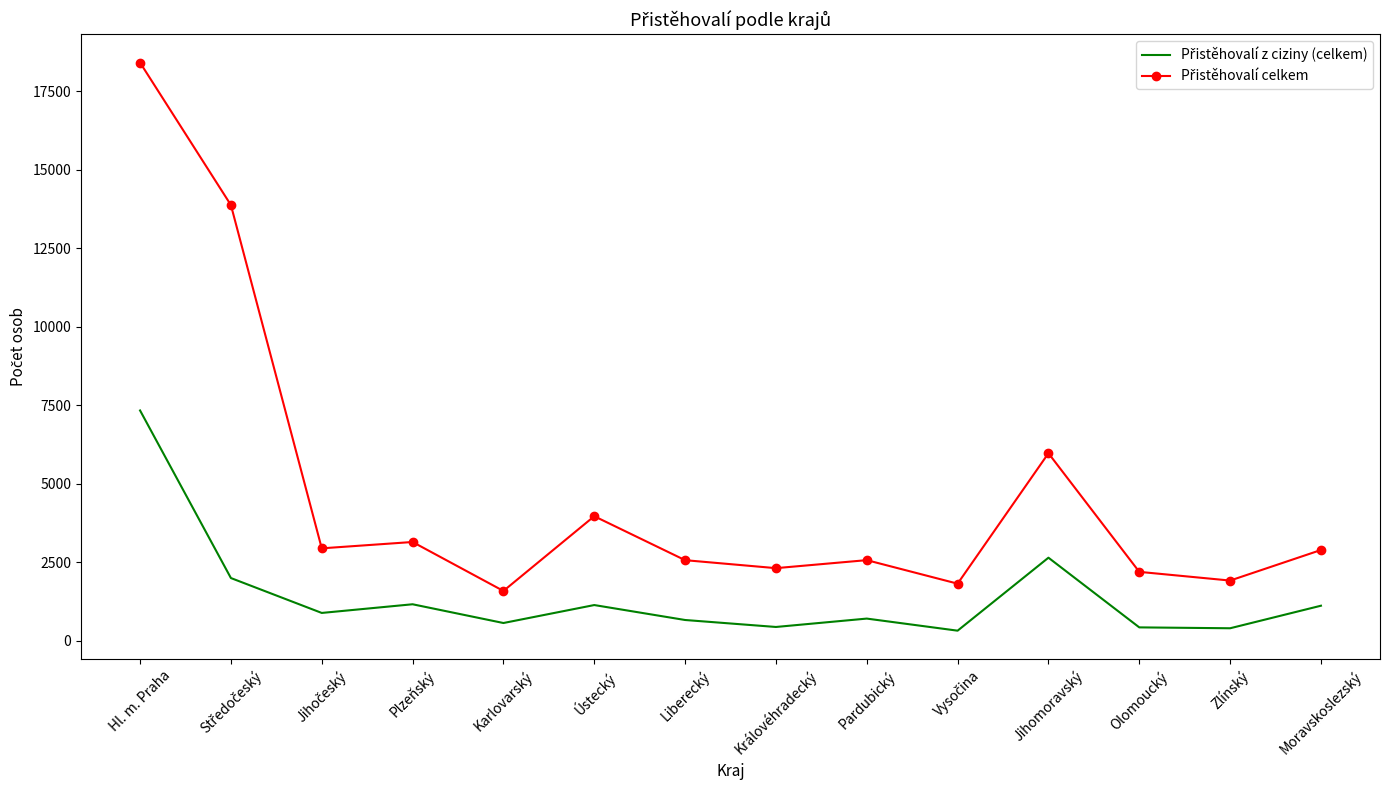

What is the total value across all series at Olomoucký?

2612